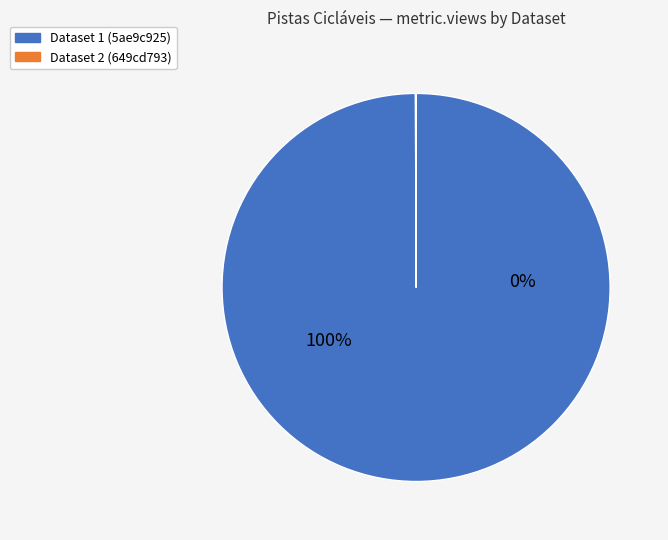

Does any single category account for the majority?

Yes